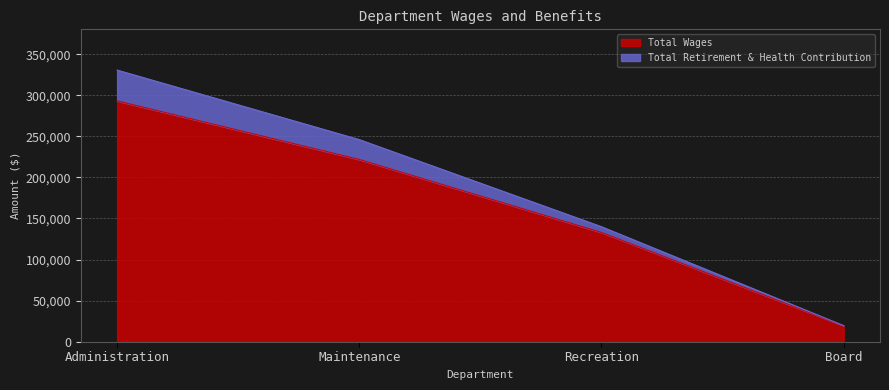

What is the value of the 1st point from the left?

293154